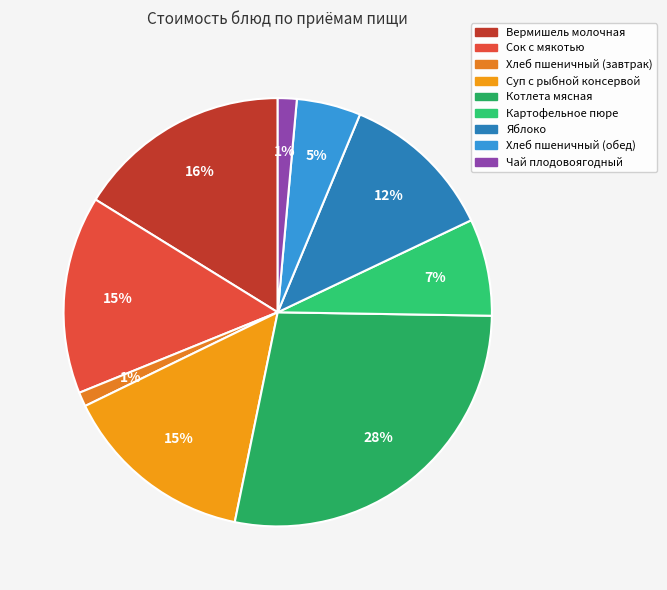

What portion of the pie excludes Яблоко?

88.3%